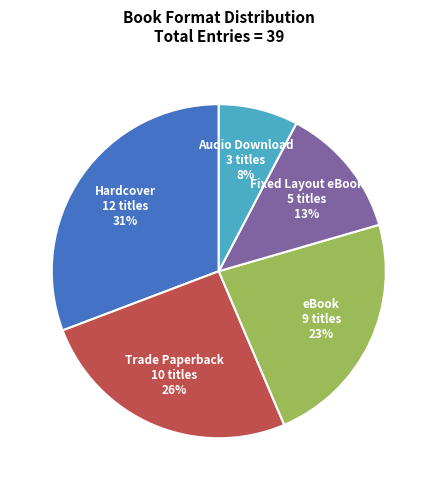

How many slices are in this pie chart?

5